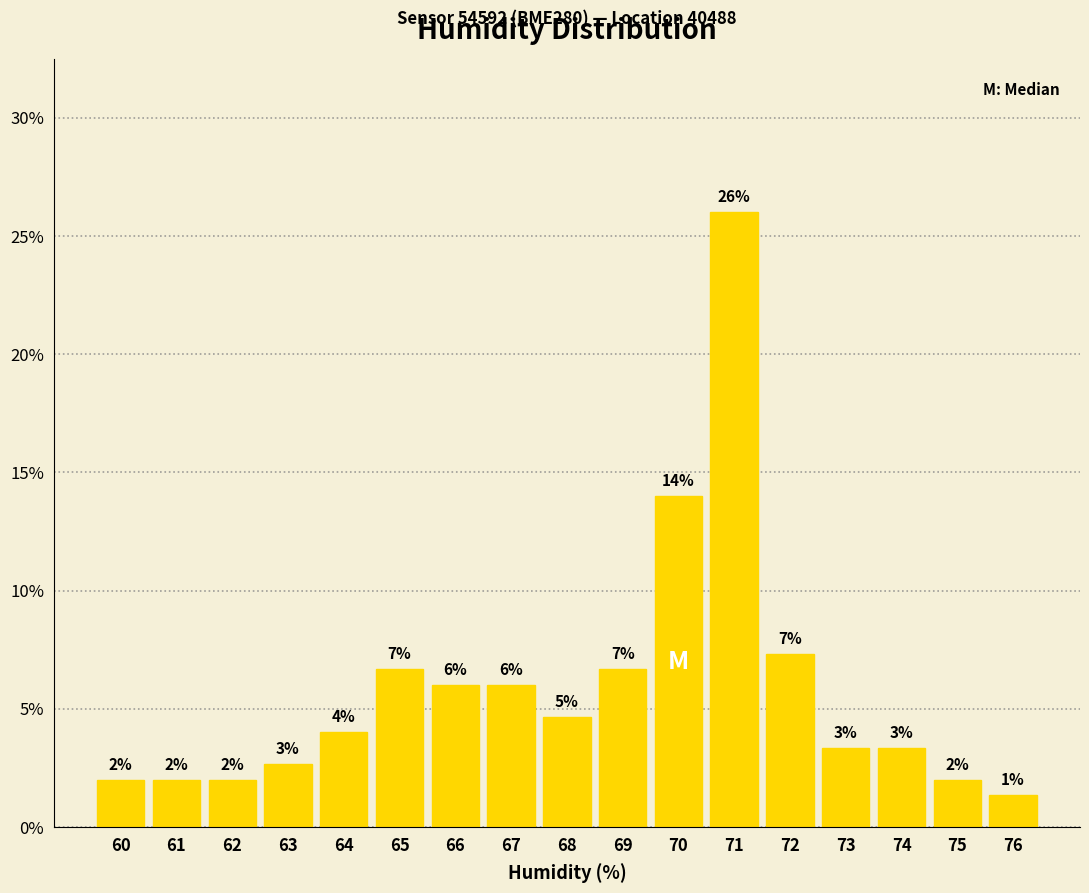

What is the average value?

5.9